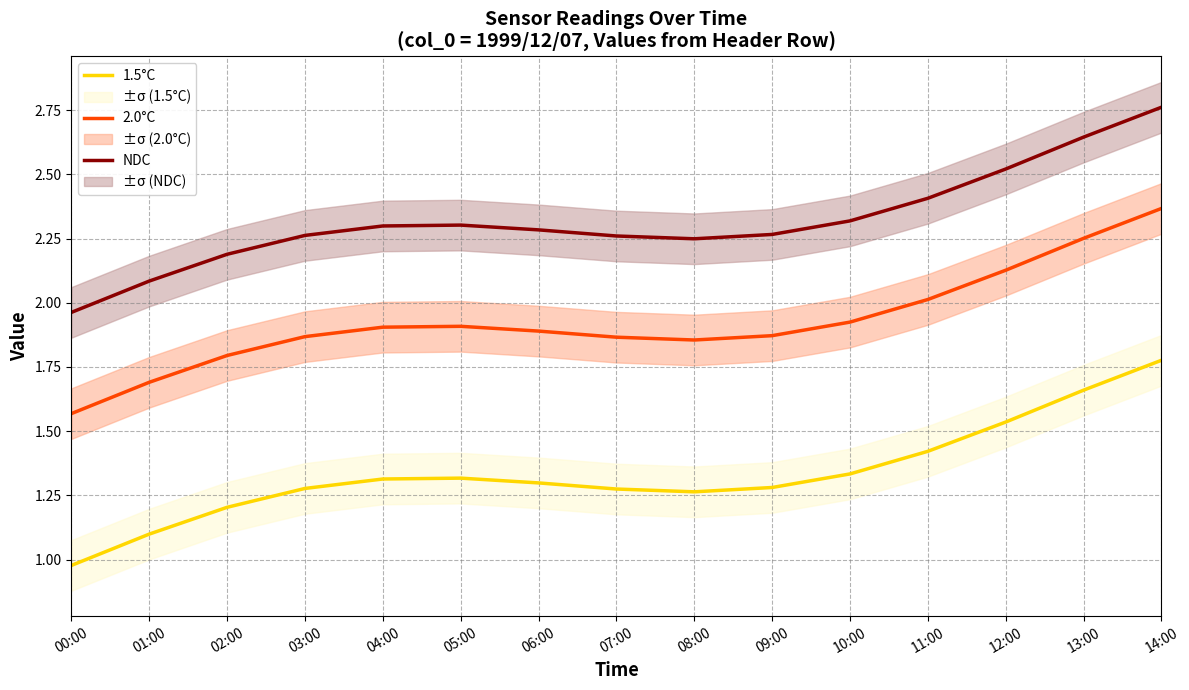

True or false: NDC and 1.5°C cross at least once.

False